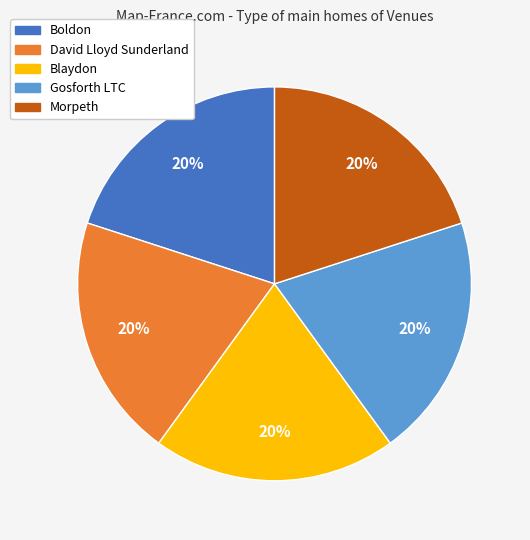

Is the sum of Morpeth and Boldon greater than half?

No